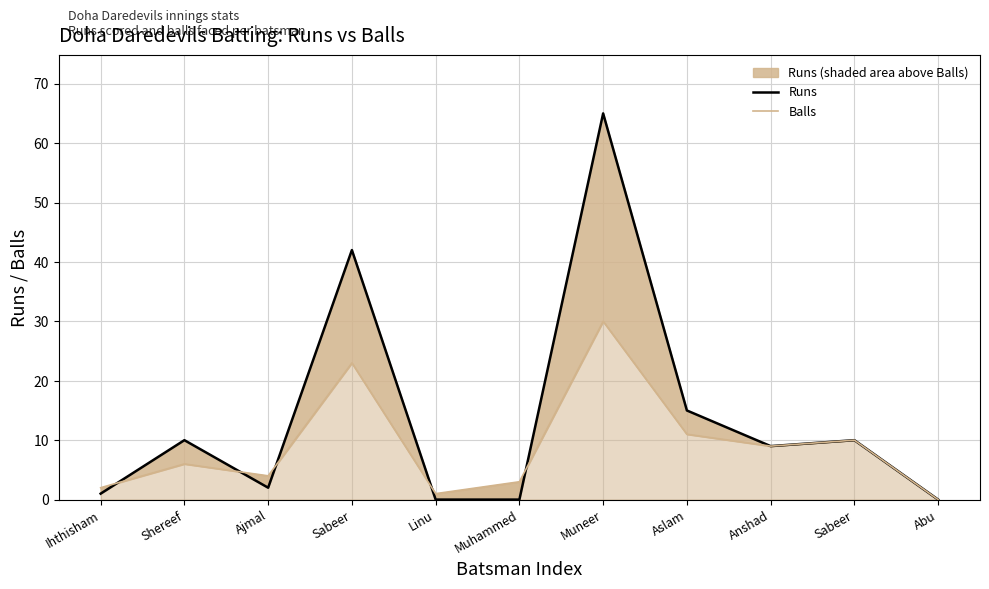

What is the difference between the Balls values at Aslam and Muneer?

19